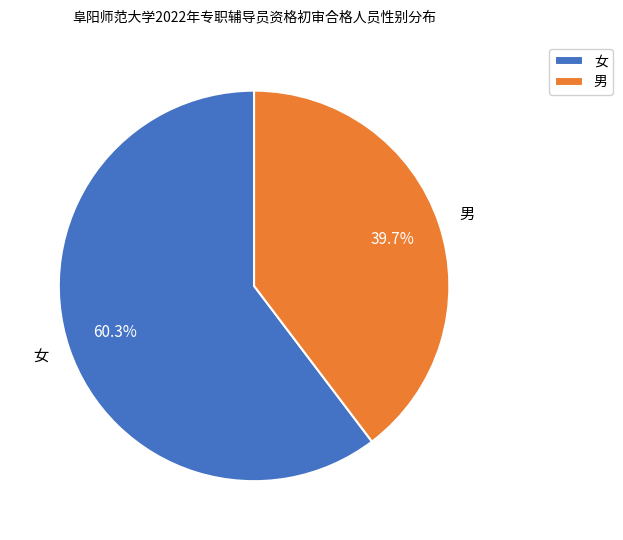

What is the largest slice in the pie chart?

女